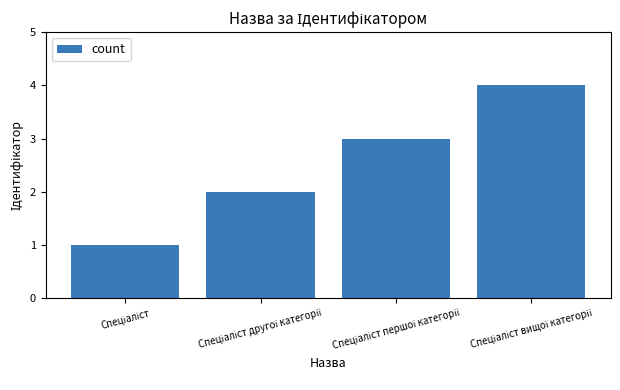

What is the greatest value displayed?

4